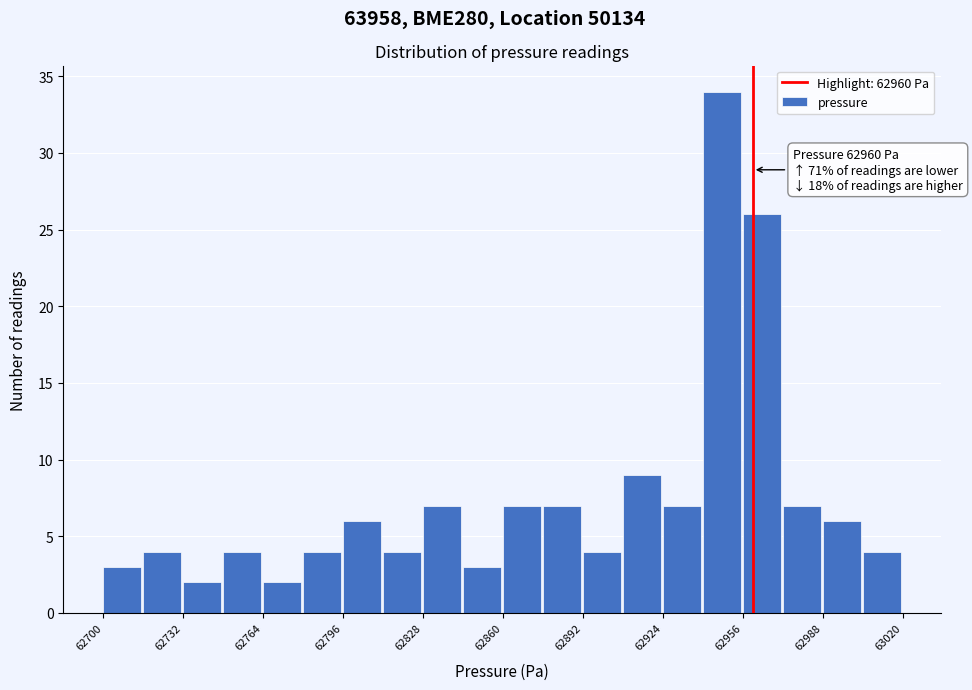

Around what value on the x-axis is the tallest bar? Give the approximate position of its centre, as read against the axis.

62950